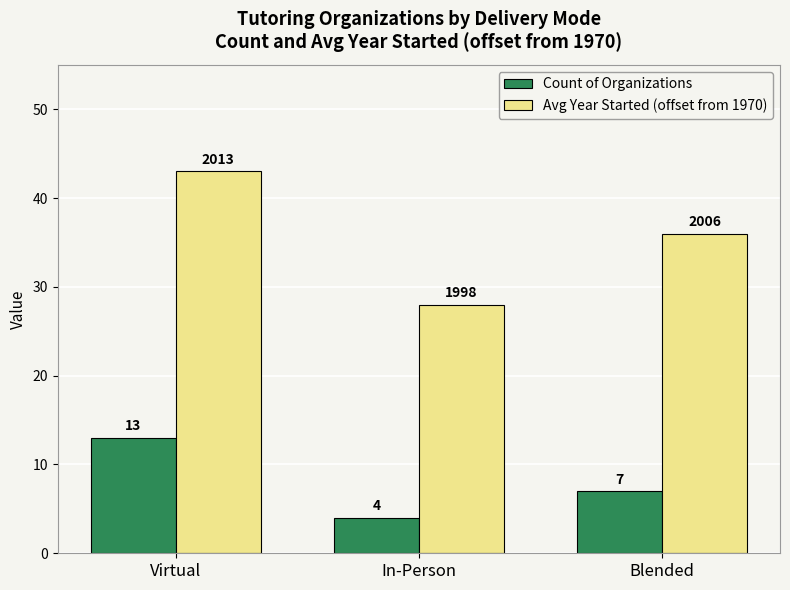

Reading left to right, transcribe all the data shown in this chart.

Count of Organizations: Virtual=13	In-Person=4	Blended=7
Avg Year Started (offset from 1970): Virtual=43	In-Person=28	Blended=36